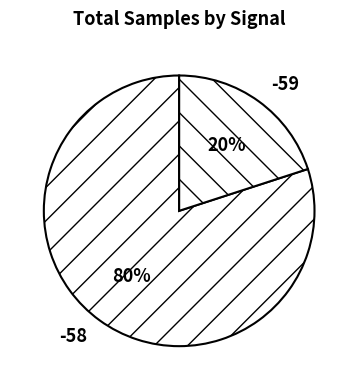

True or false: -58 accounts for 94% of the total.

False